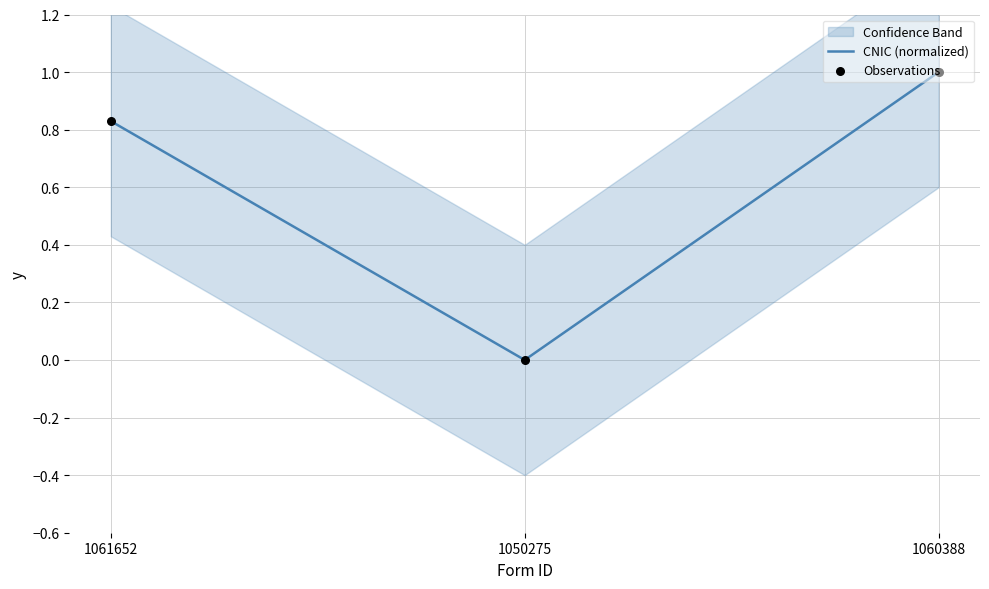

At how many categories does at least one series exceed 0?

2